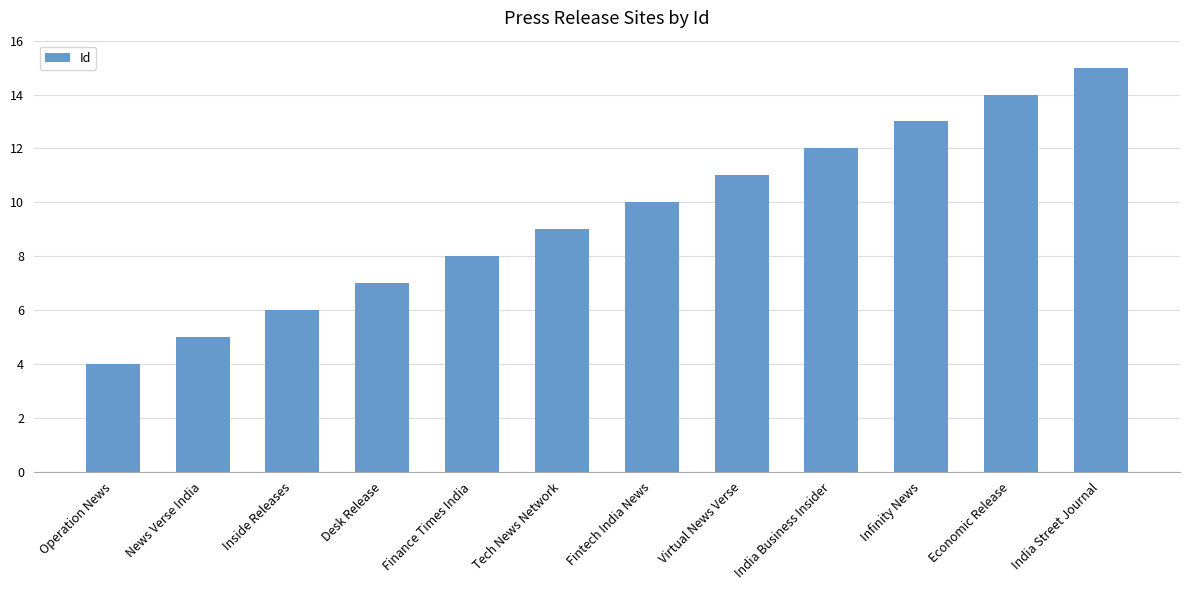

List the labels in order of value, largest first.

India Street Journal, Economic Release, Infinity News, India Business Insider, Virtual News Verse, Fintech India News, Tech News Network, Finance Times India, Desk Release, Inside Releases, News Verse India, Operation News